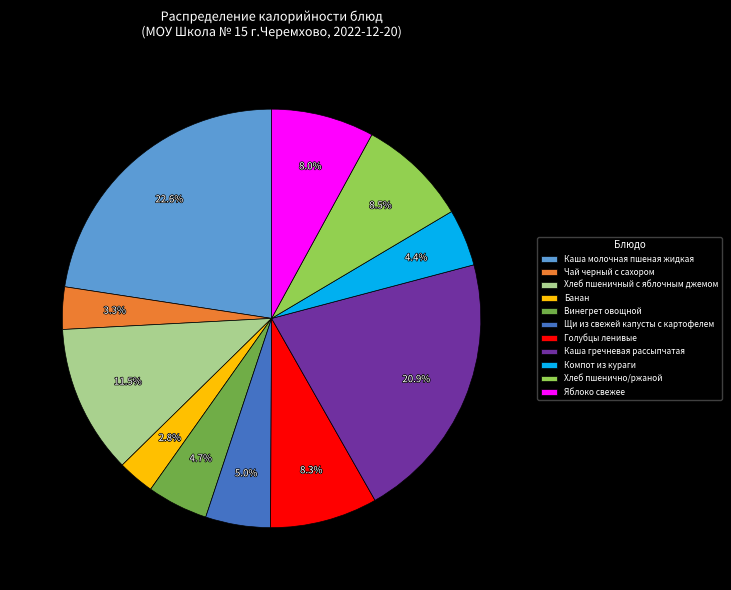

To the nearest percent, what is the average slice percentage?

9%